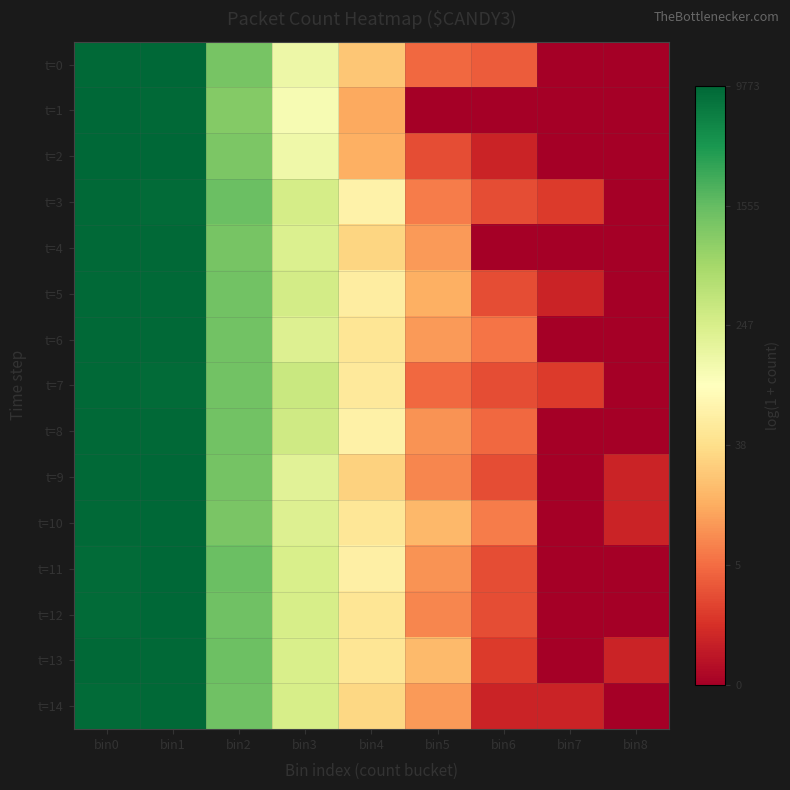

What is the total value across all series at bin3?

81.1